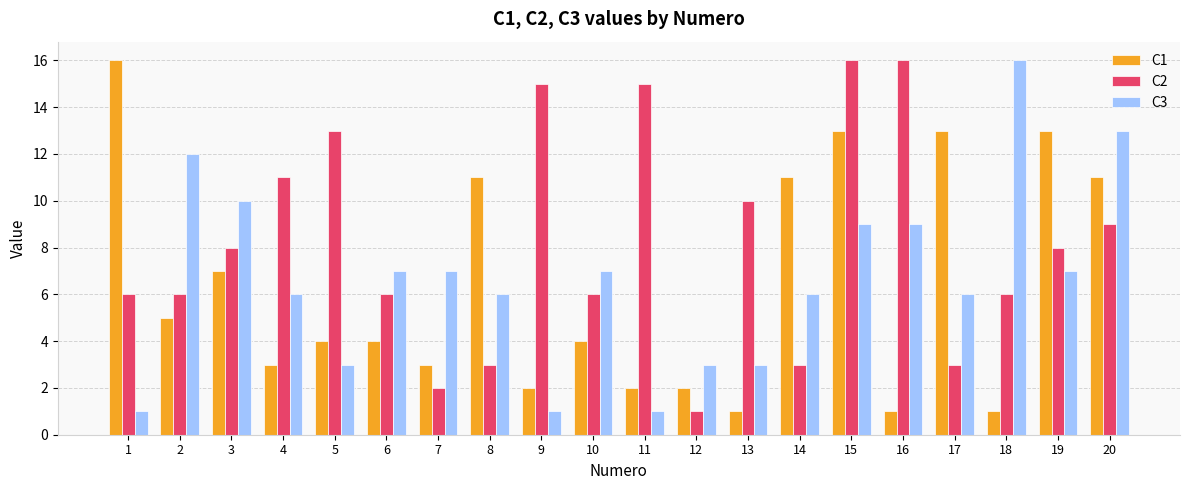

What is the total value across all series at 10?

17